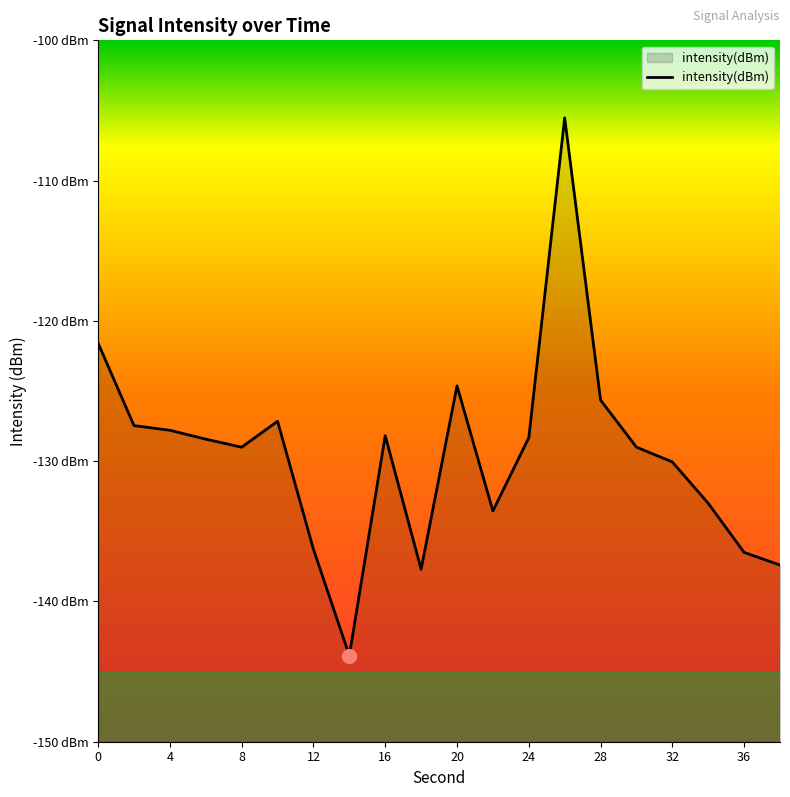

How many data points are above -128?

7